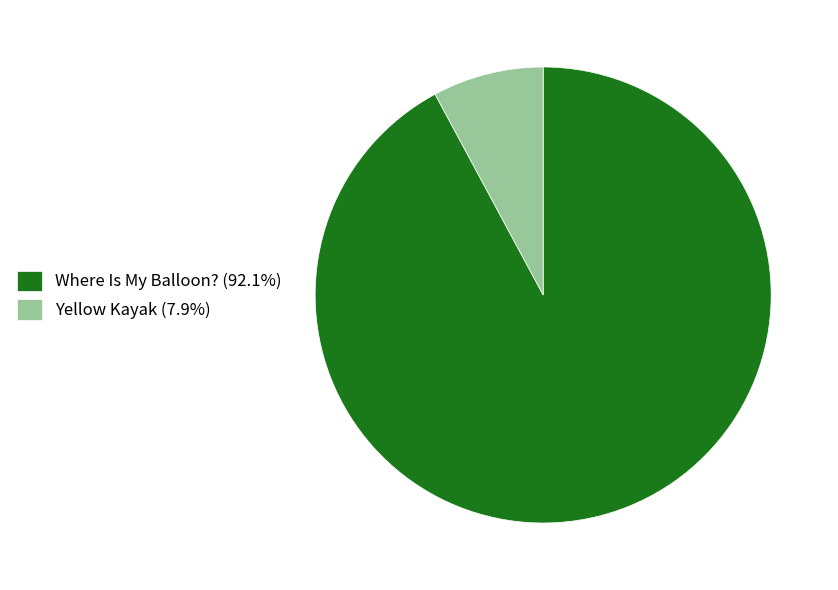

Approximately how many times larger is the value at Where Is My Balloon? compared to Yellow Kayak?

11.7